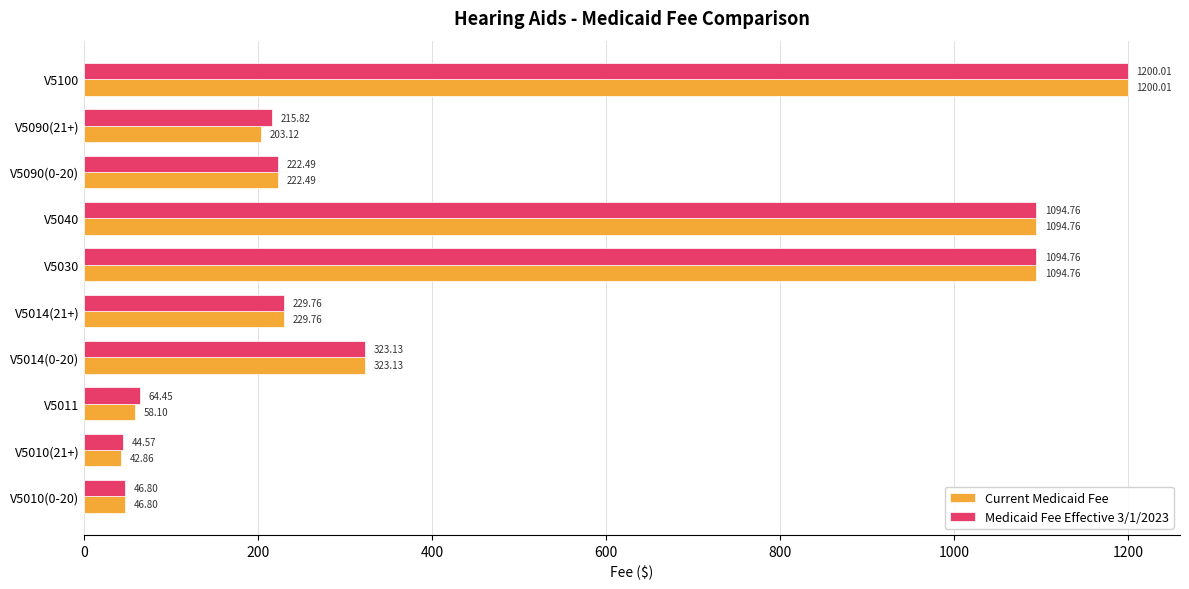

How many data points in Medicaid Fee Effective 3/1/2023 are less than 229?

5